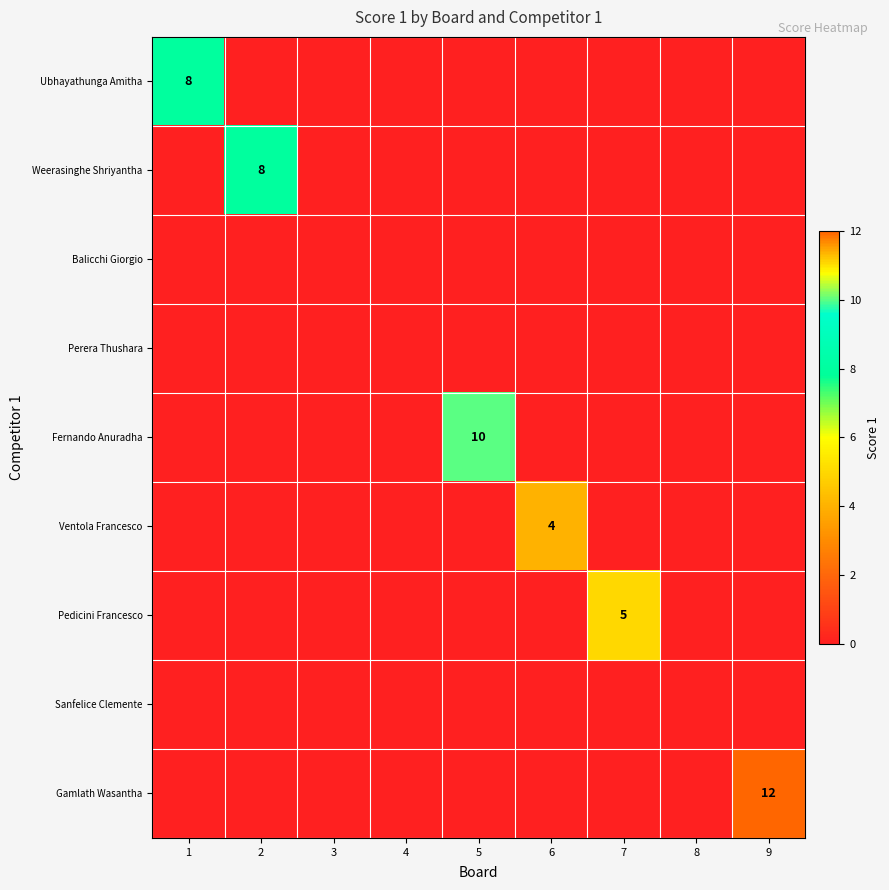

What is the spread (max minus min) of values at 2?

8